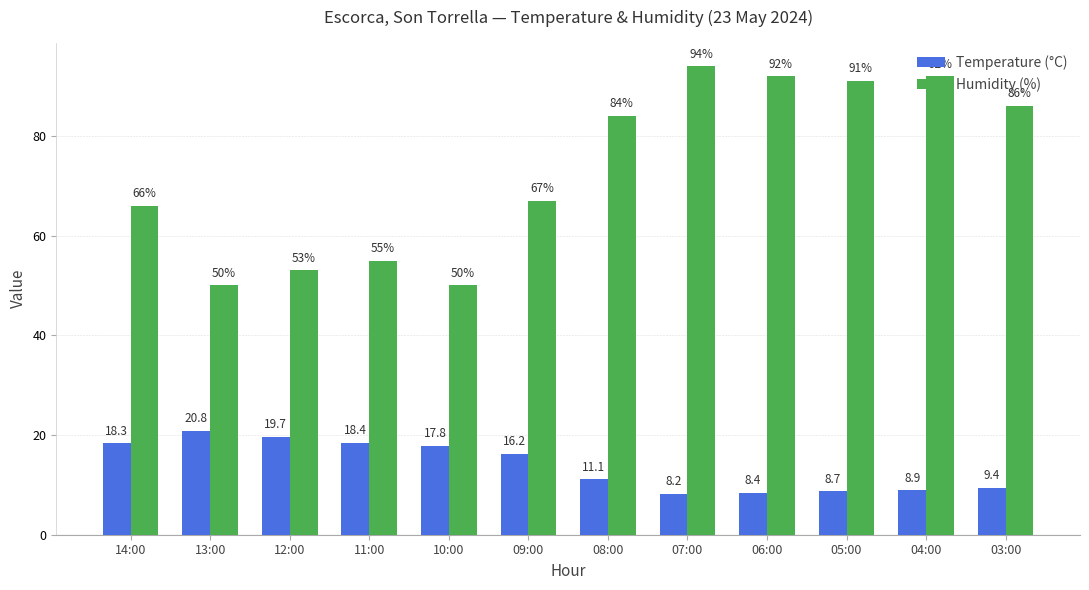

Which series has the largest total across all categories?

Humidity (%)